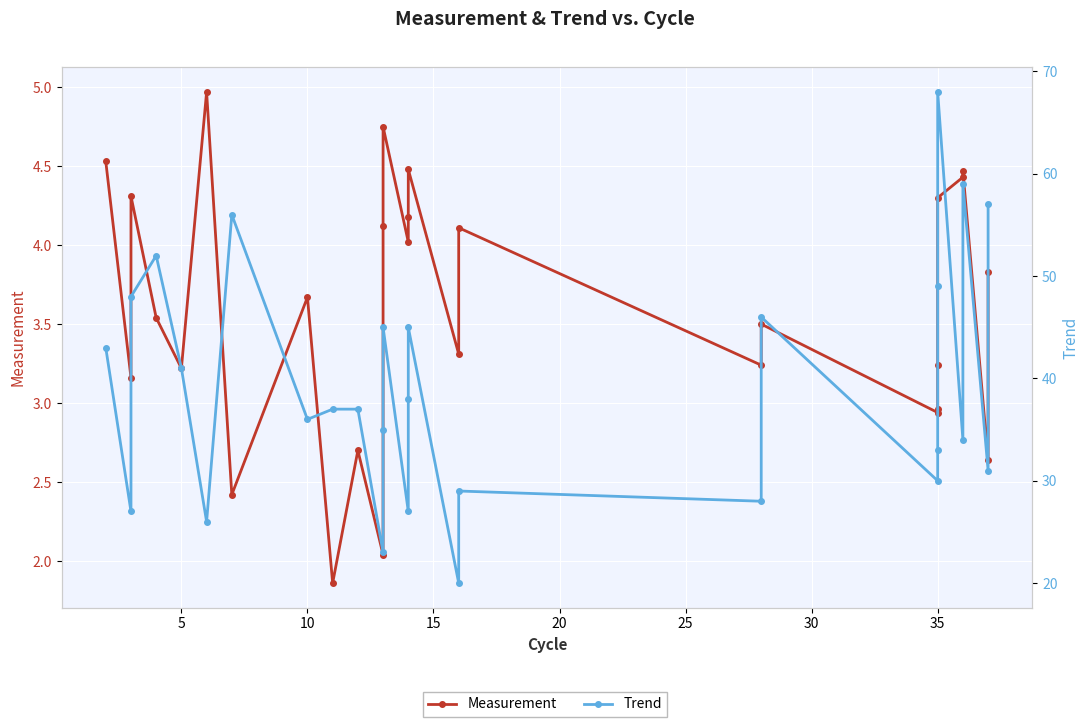

Reading right to left, list all the values displayed in this chart.

Measurement: 3.8	2.6	4.5	4.4	4.3	3.2	3.0	2.9	3.5	3.2	4.1	3.3	4.5	4.2	4.0	4.8	4.1	2.0	2.7	1.9	3.7	2.4	5.0	3.2	3.5	4.3	3.2	4.5
Trend: 57.0	31.0	59.0	34.0	68.0	49.0	33.0	30.0	46.0	28.0	29.0	20.0	45.0	38.0	27.0	45.0	35.0	23.0	37.0	37.0	36.0	56.0	26.0	41.0	52.0	48.0	27.0	43.0